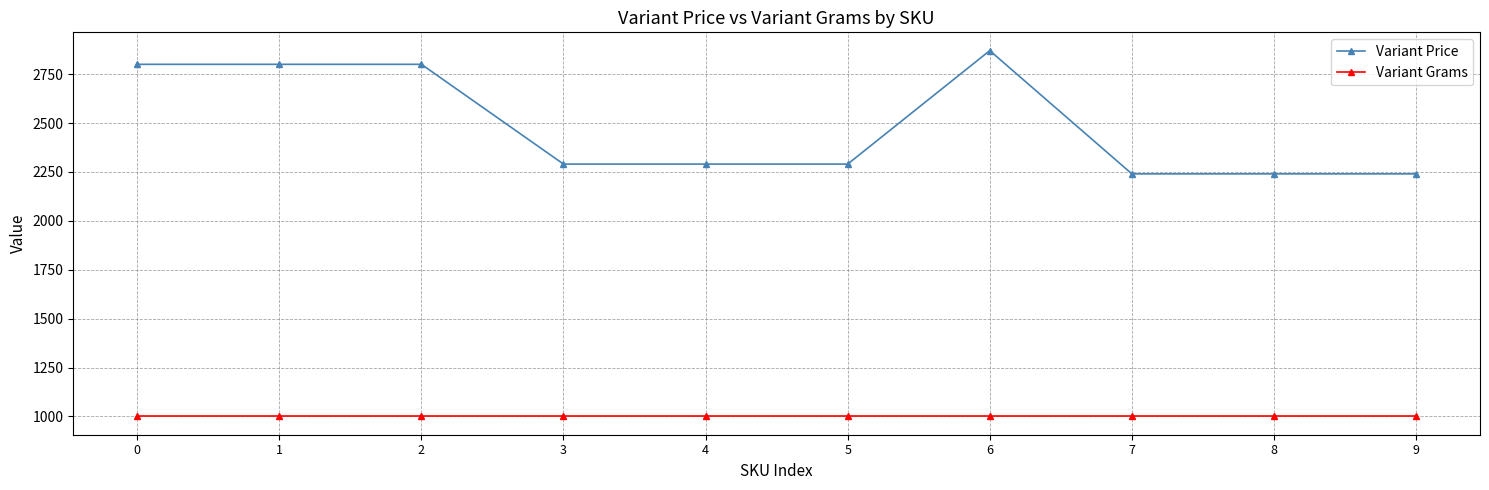

What are all the series names shown in the legend?

Variant Price, Variant Grams